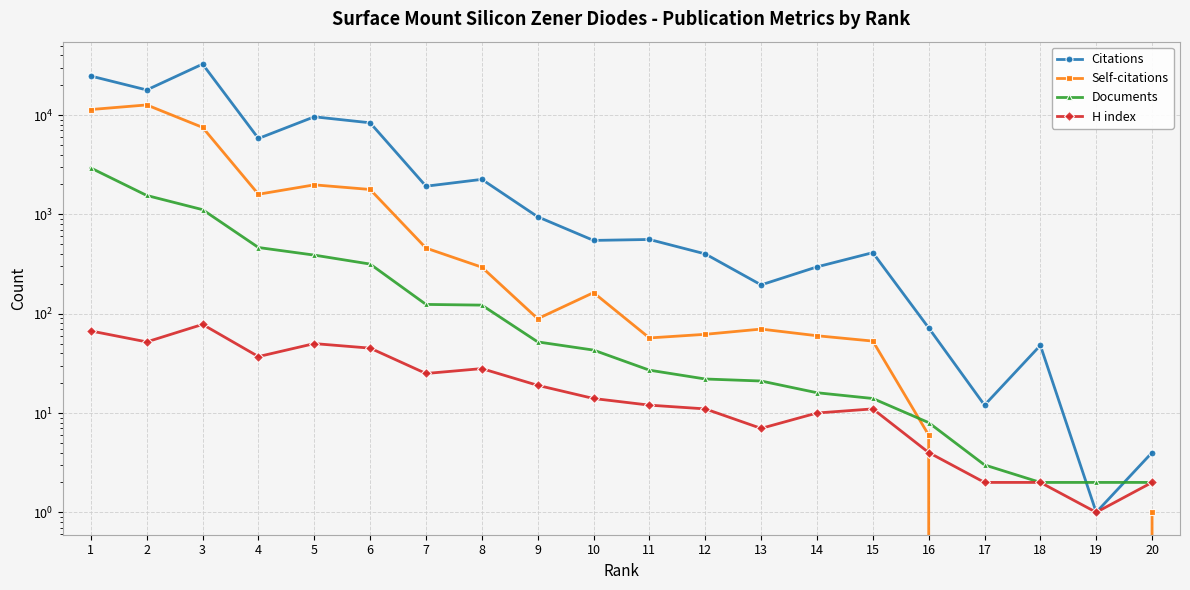

What is the total value across all series at 11?

655